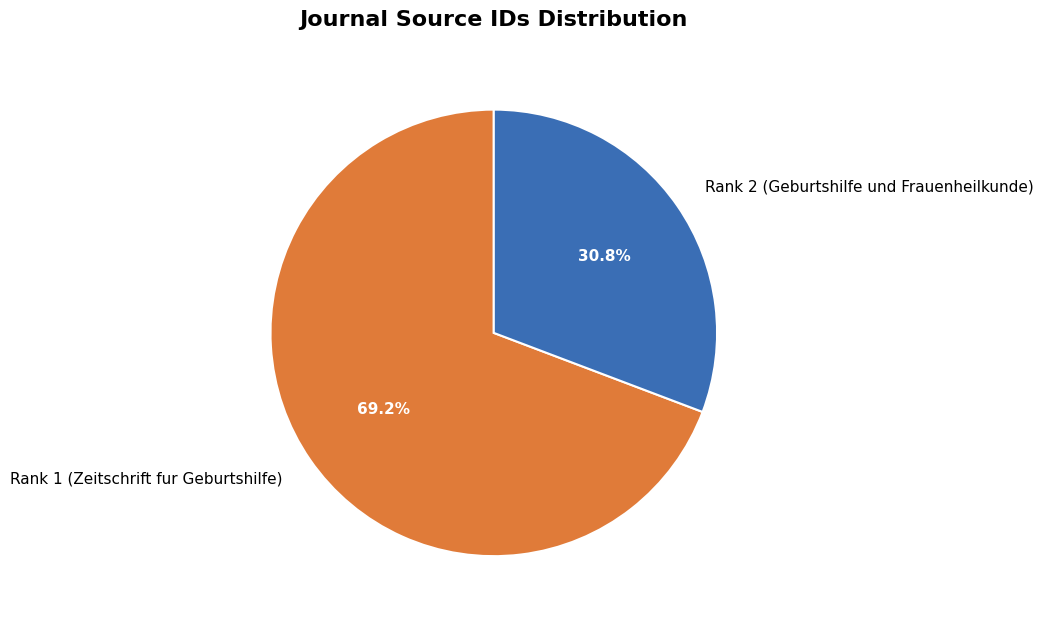

Which category has the smallest portion of the pie?

Rank 2 (Geburtshilfe und Frauenheilkunde)